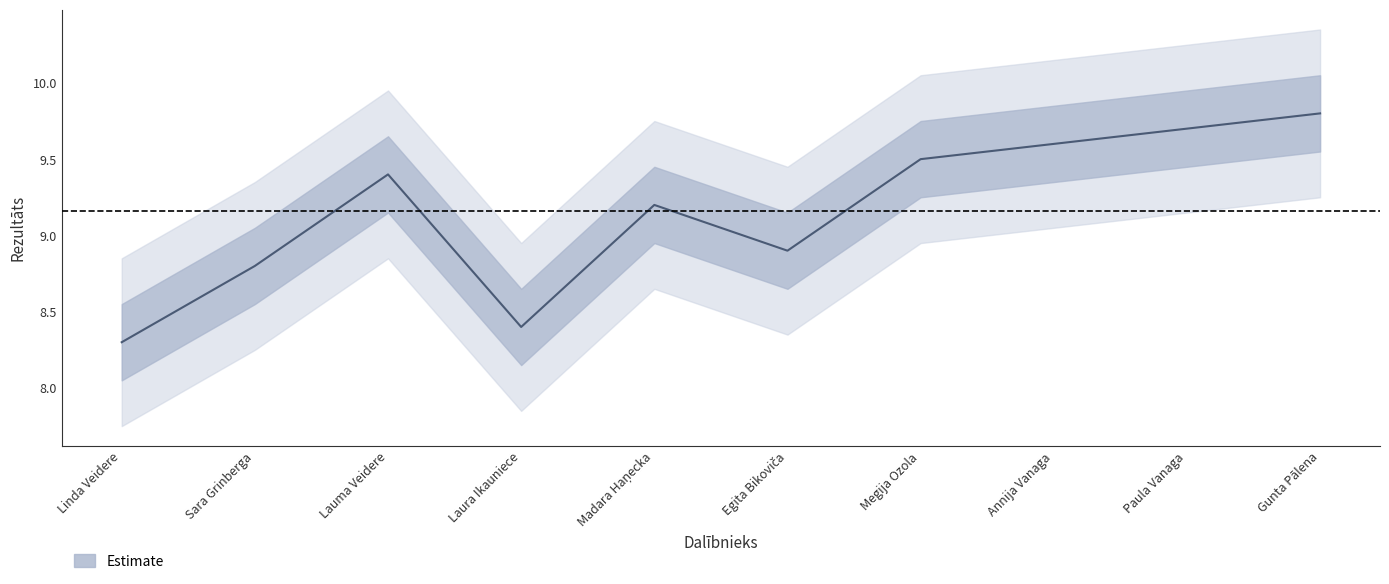

What is the sum of all values?

91.6